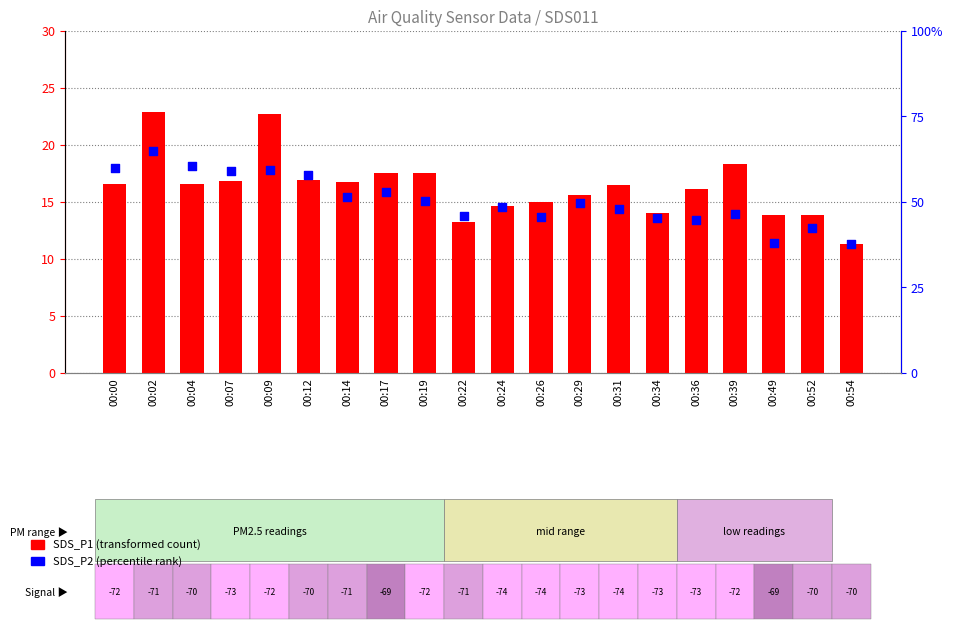

At how many categories does at least one series exceed 12?

19